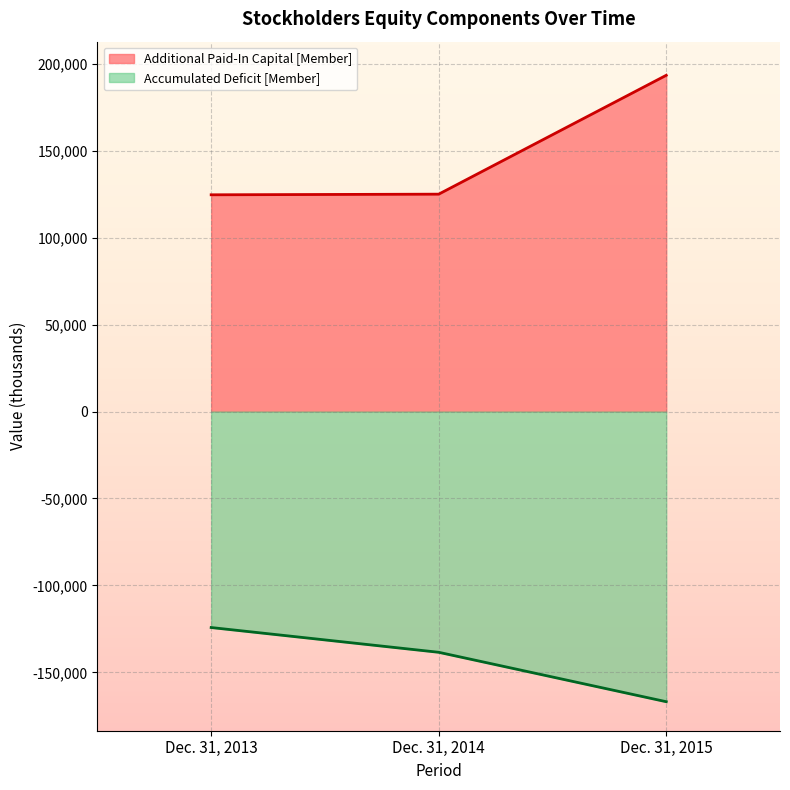

Reading right to left, list all the values displayed in this chart.

Additional Paid-In Capital [Member]: 193438	125062	124699
Accumulated Deficit [Member]: -166891	-138464	-124223